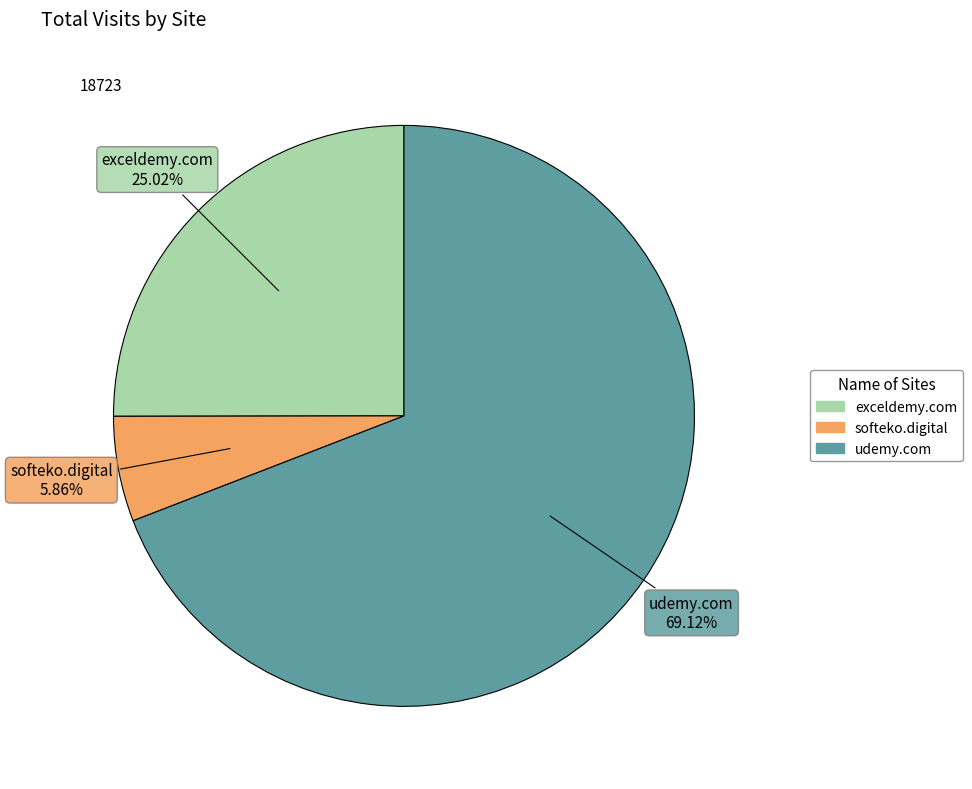

Which category has the smallest portion of the pie?

softeko.digital